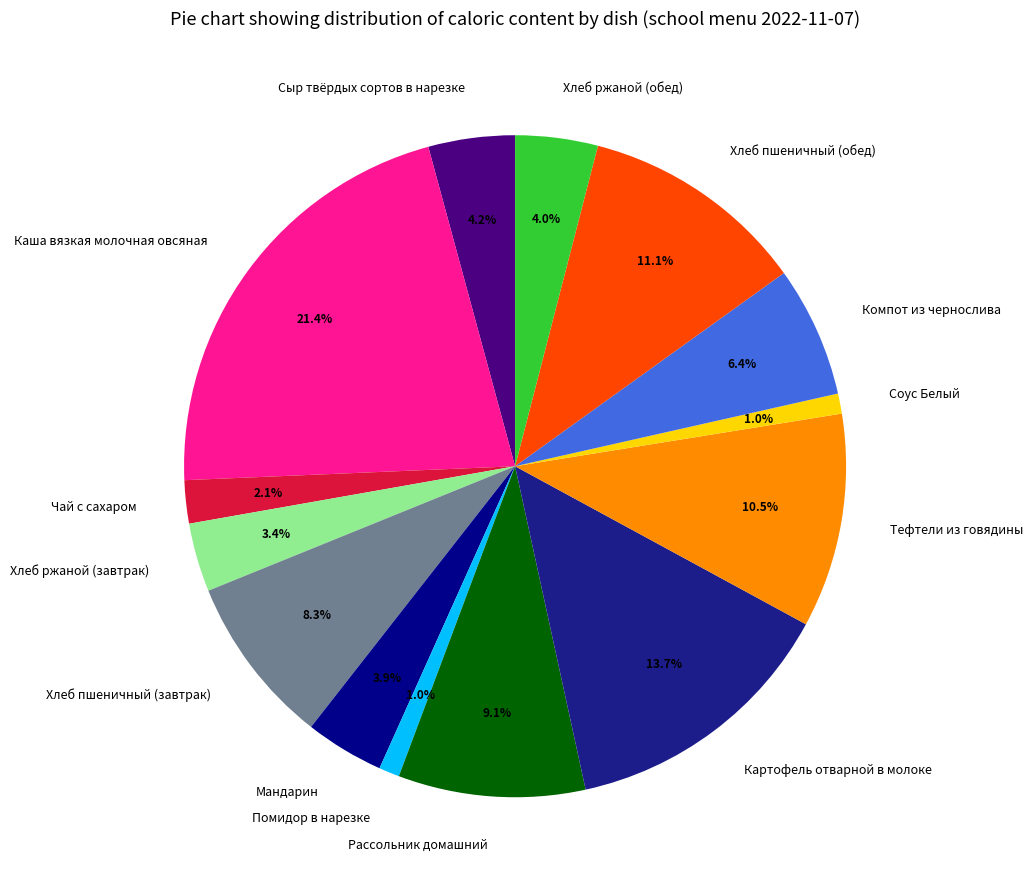

Does Сыр твёрдых сортов в нарезке account for over 50% of the chart?

No